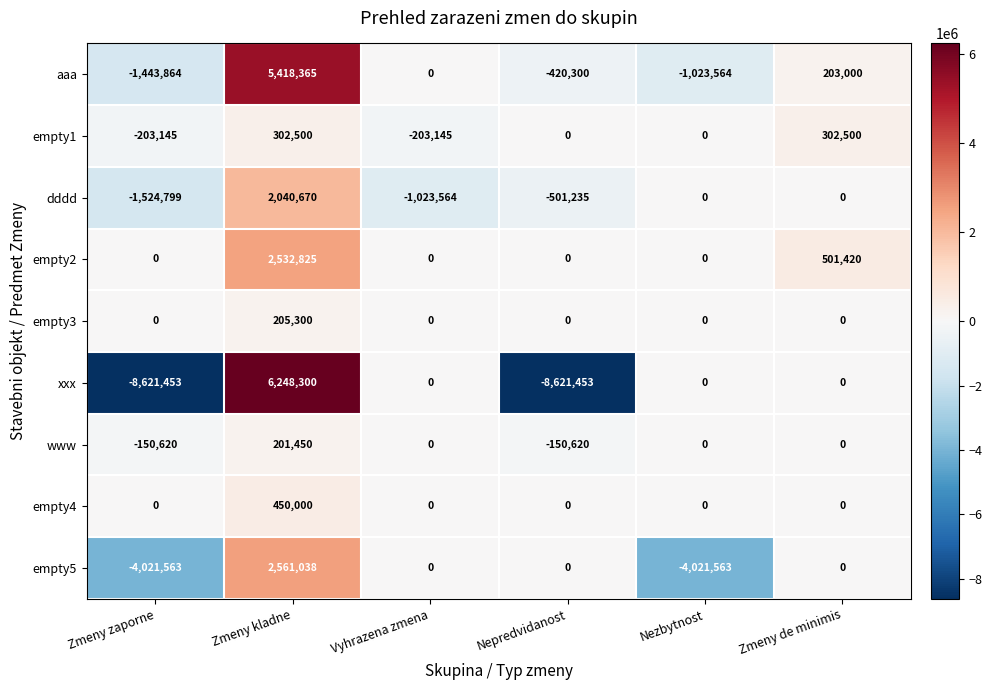

At which category is the sum across all series the highest?

Zmeny kladne